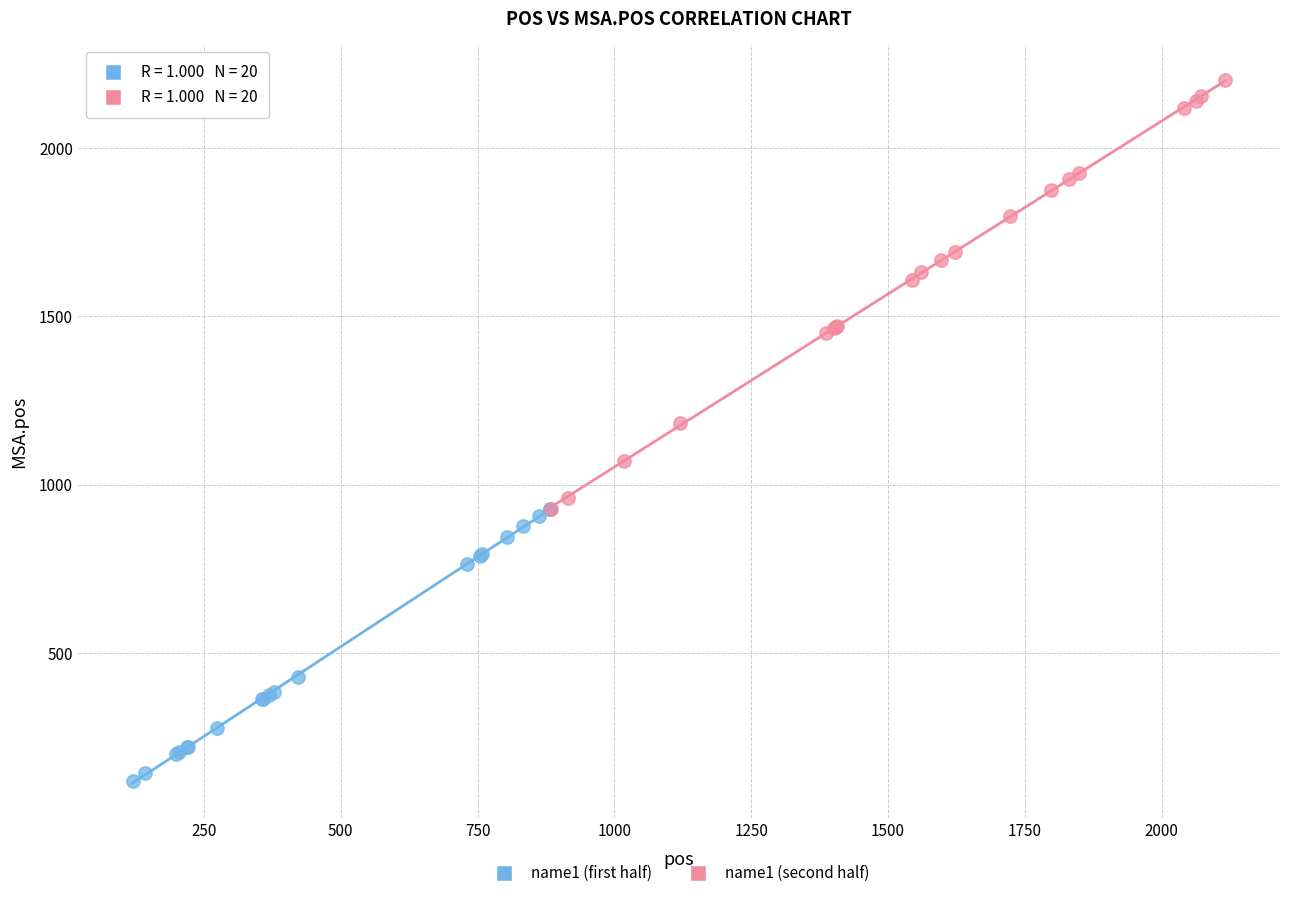

Which series contains the highest Y value?

name1 (second half)